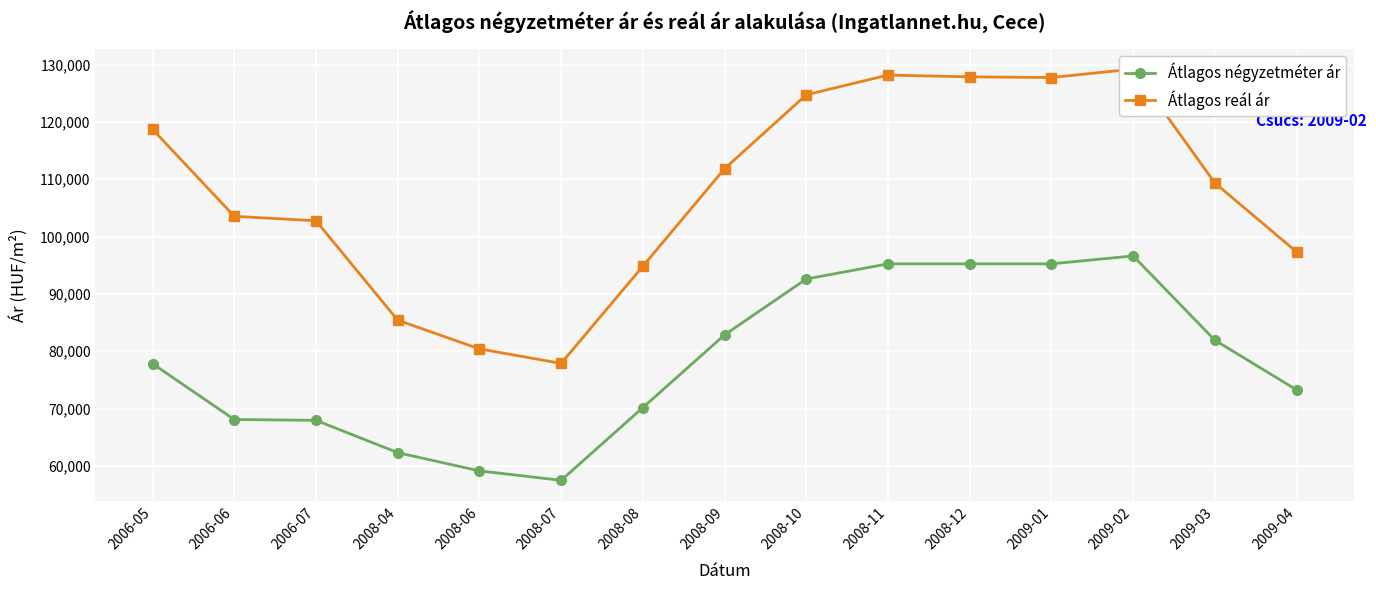

Reading right to left, what are all the values shown in this chart?

Átlagos négyzetméter ár: 73264	81924	96634	95245	95245	95245	92606	82859	70171	57483	59132	62311	67950	68093	77825
Átlagos reál ár: 97326	109356	129225	127754	127870	128181	124743	111852	94840	77882	80412	85417	102761	103543	118709